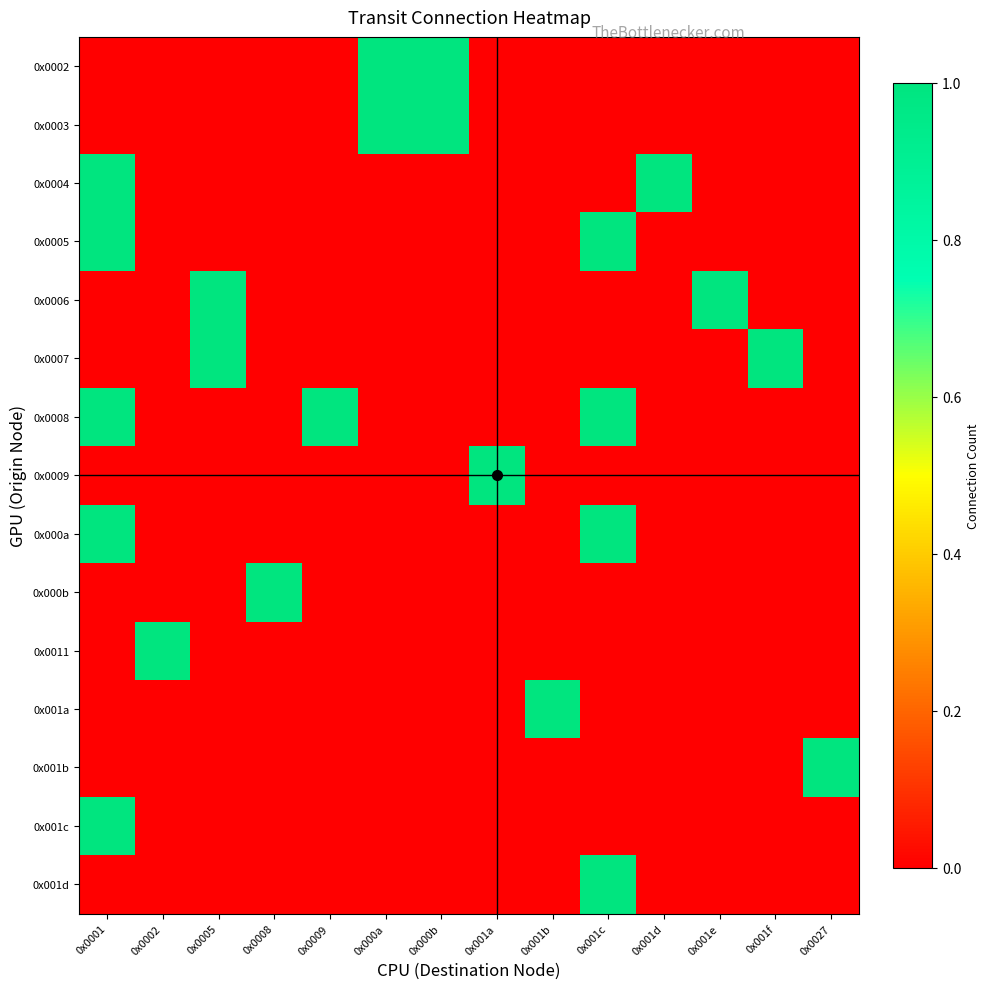

Which category has the highest value across all series?

0x000a